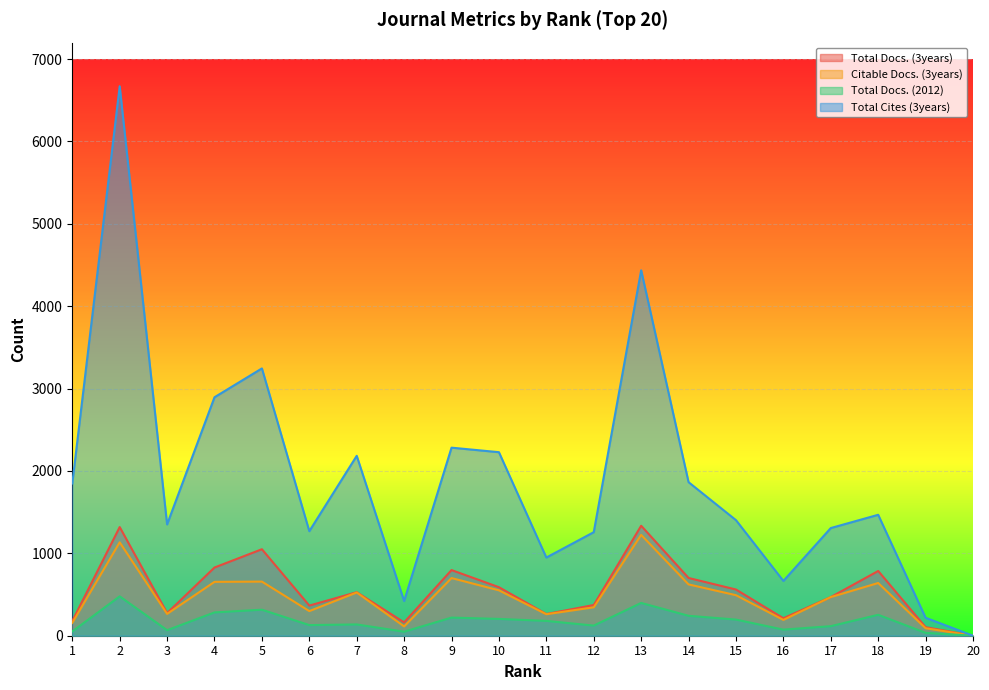

The value of Citable Docs. (3years) at 12 is 227. True or false?

False